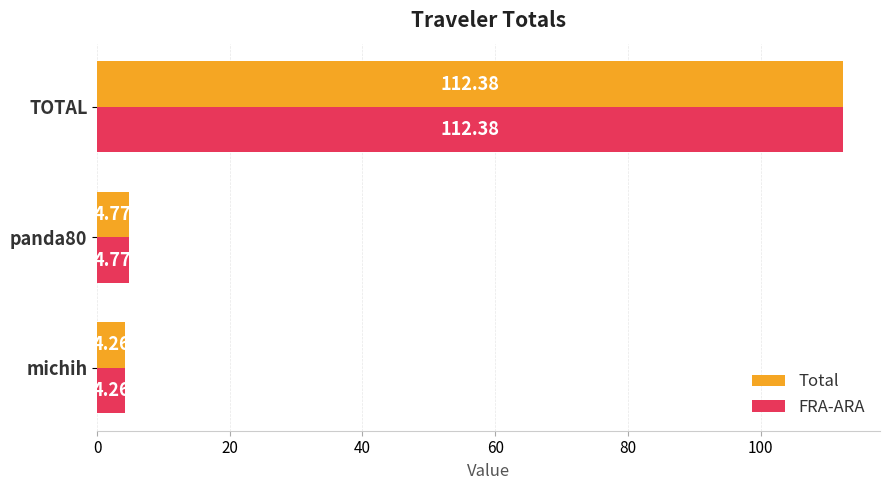

Where is Total nearest to the value 58?

panda80